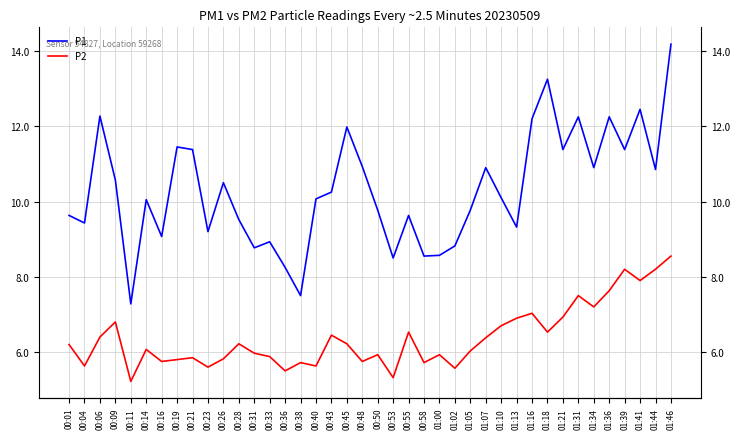

Reading left to right, transcribe all the data shown in this chart.

P1: 9.6	9.4	12.3	10.6	7.3	10.1	9.1	11.4	11.4	9.2	10.5	9.5	8.8	8.9	8.2	7.5	10.1	10.2	12.0	10.9	9.8	8.5	9.6	8.6	8.6	8.8	9.8	10.9	10.1	9.3	12.2	13.2	11.4	12.2	10.9	12.2	11.4	12.4	10.8	14.2
P2: 6.2	5.6	6.4	6.8	5.2	6.1	5.8	5.8	5.8	5.6	5.8	6.2	6.0	5.9	5.5	5.7	5.6	6.5	6.2	5.8	5.9	5.3	6.5	5.7	5.9	5.6	6.0	6.4	6.7	6.9	7.0	6.5	6.9	7.5	7.2	7.6	8.2	7.9	8.2	8.6